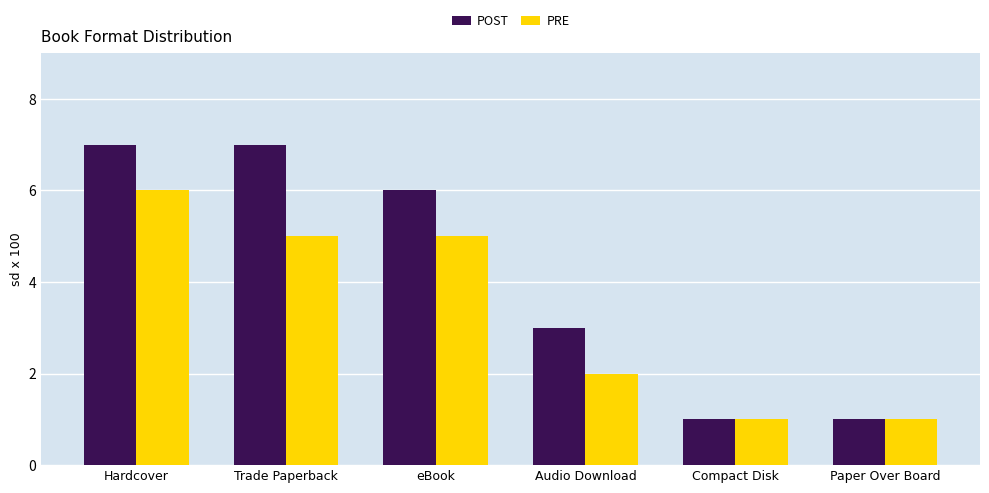

Is it true that PRE equals 3 at Hardcover?

False